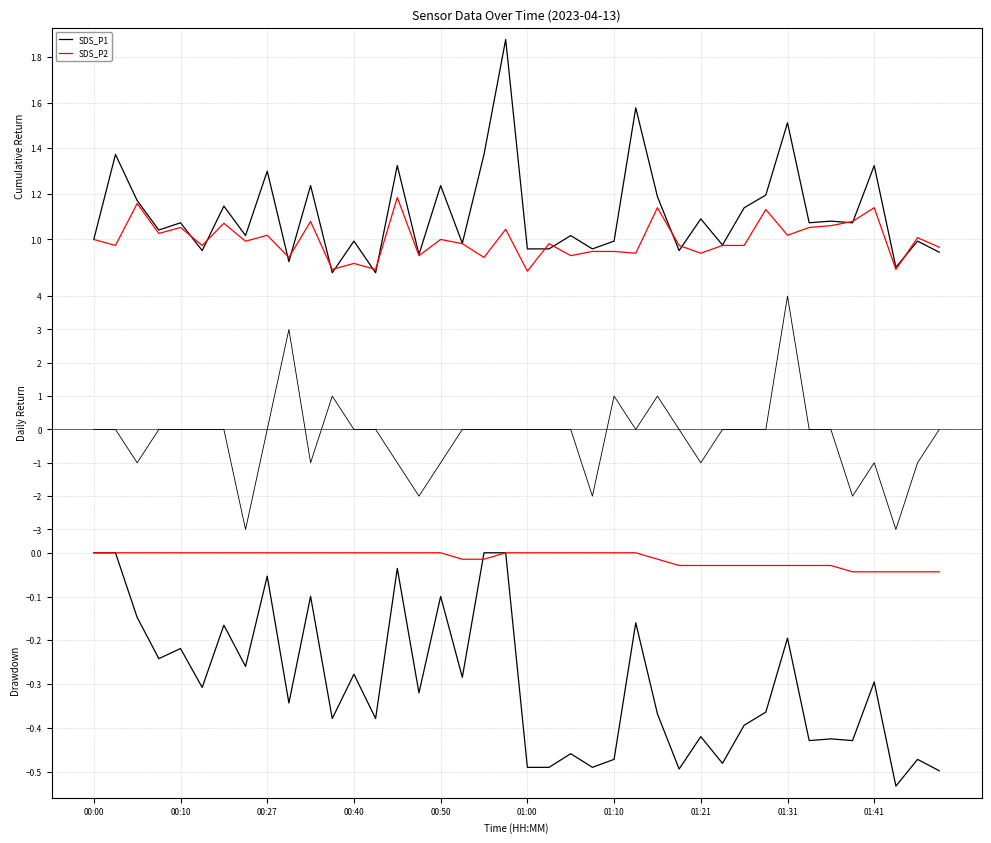

Does the chart have visible grid lines?

Yes